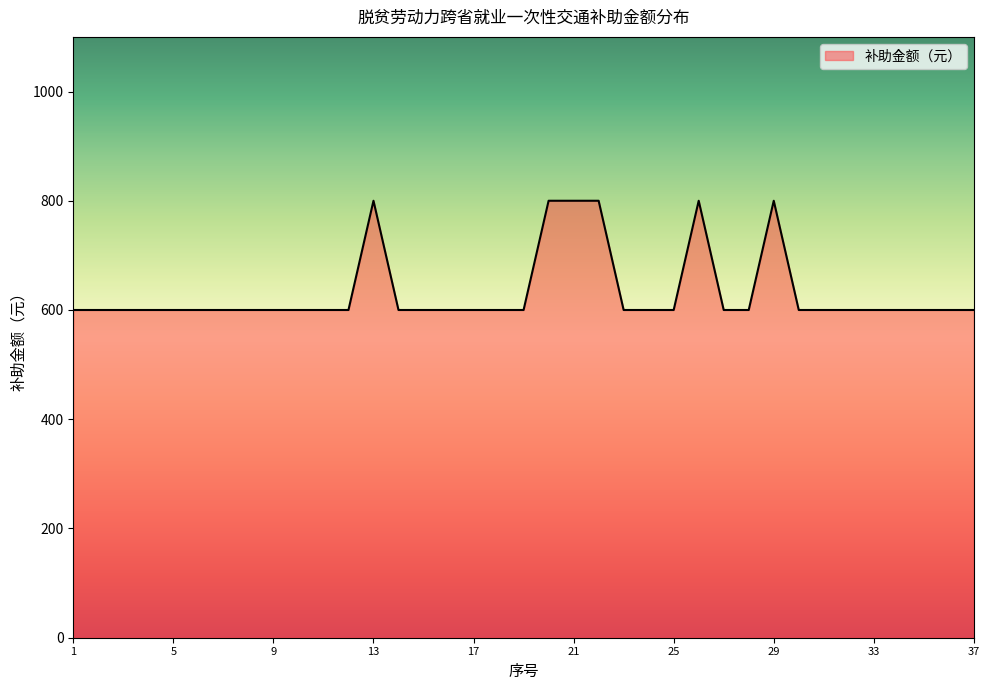

What is the greatest value displayed?

800